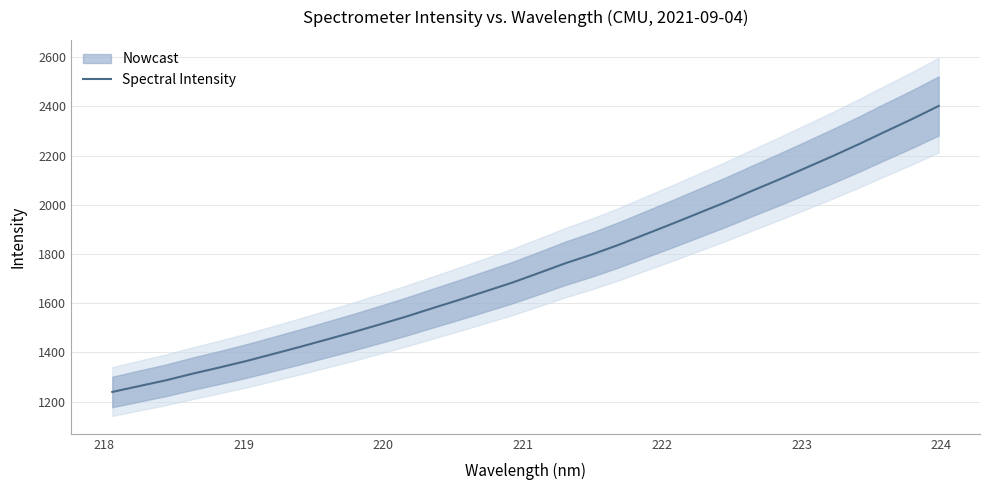

What is the minimum value for Spectral Intensity?

1239.6